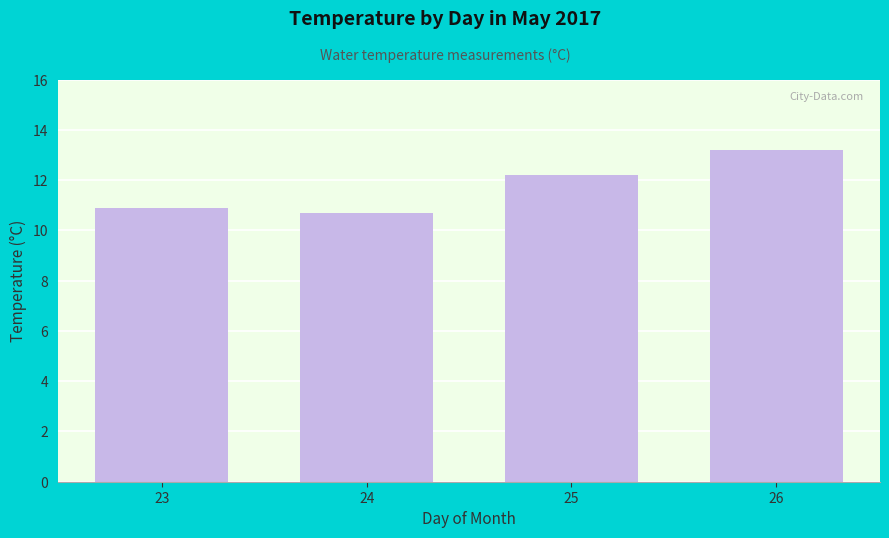

Rank the categories by value from lowest to highest.

24, 23, 25, 26